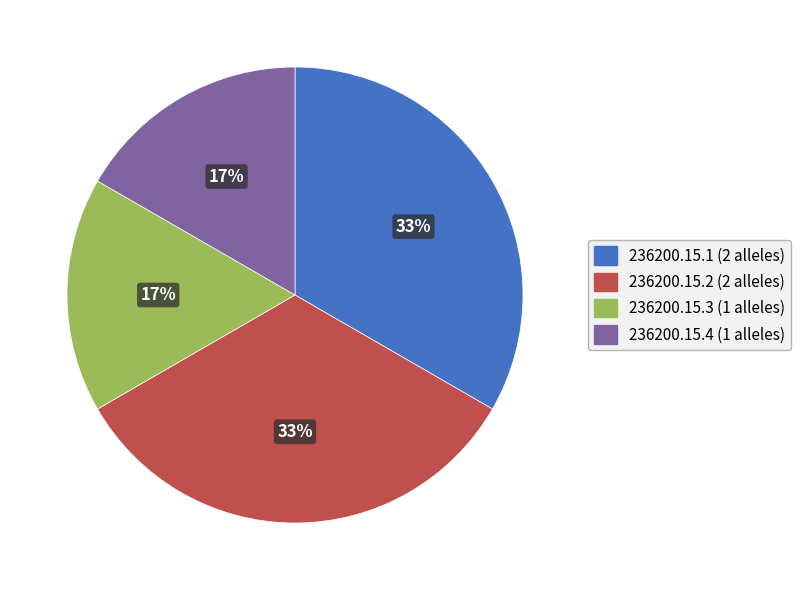

Is there any slice that represents more than half of the pie?

No